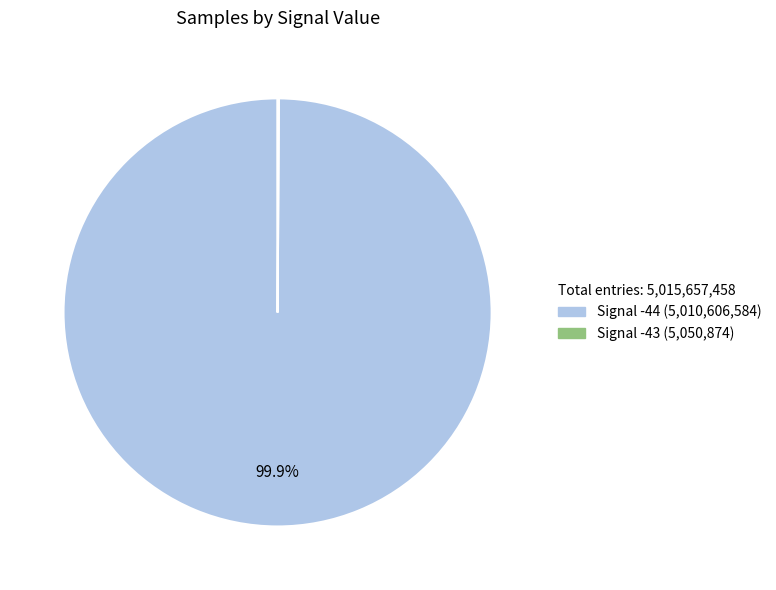

Is there a majority slice in this chart?

Yes